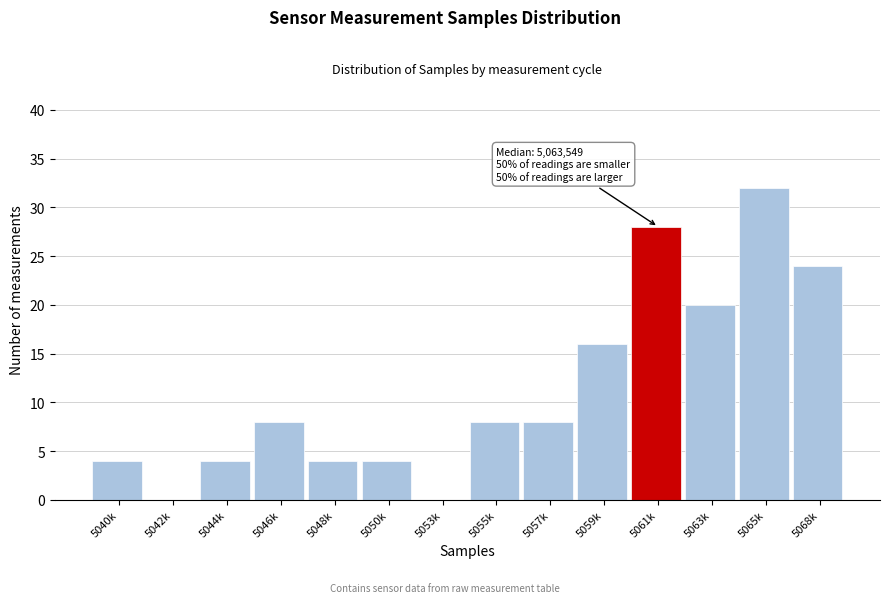

Reading left to right, extract all data points from this chart.

5040k=4	5042k=0	5044k=4	5046k=8	5048k=4	5050k=4	5053k=0	5055k=8	5057k=8	5059k=16	5061k=28	5063k=20	5065k=32	5068k=24